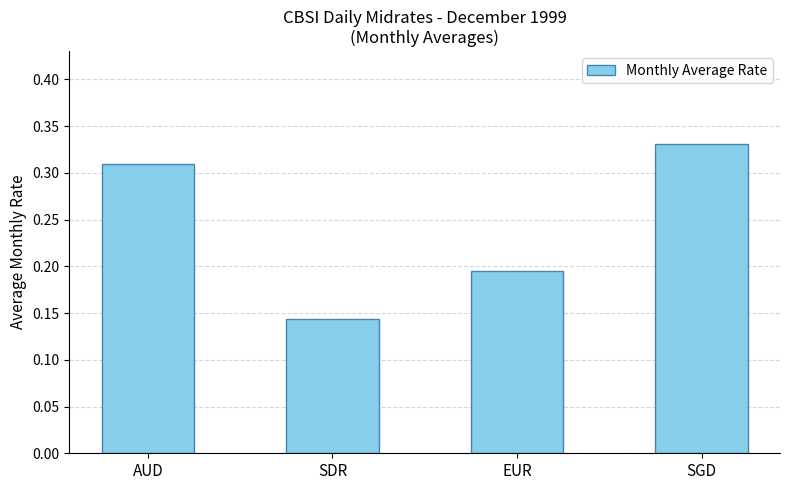

Which label corresponds to the largest value in the chart?

SGD